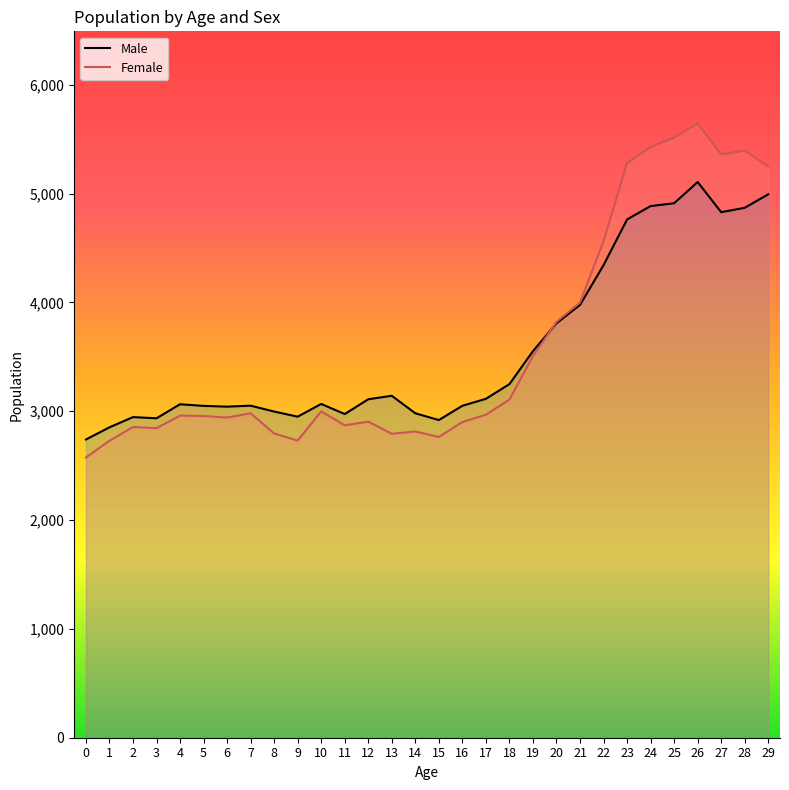

What is the total value across all series at 4?

6024